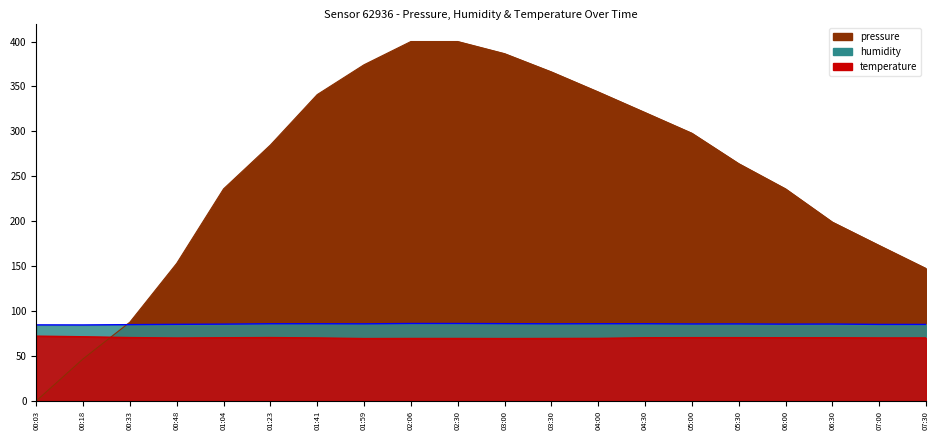

Which series has the widest spread of values?

pressure